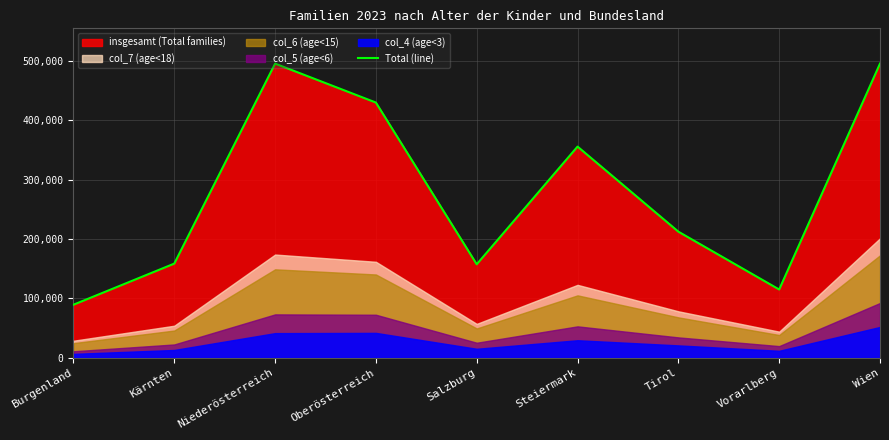

Reading left to right, transcribe all the data shown in this chart.

Burgenland=89205	Kärnten=158511	Niederösterreich=495758	Oberösterreich=430071	Salzburg=157359	Steiermark=355850	Tirol=212366	Vorarlberg=114841	Wien=495769